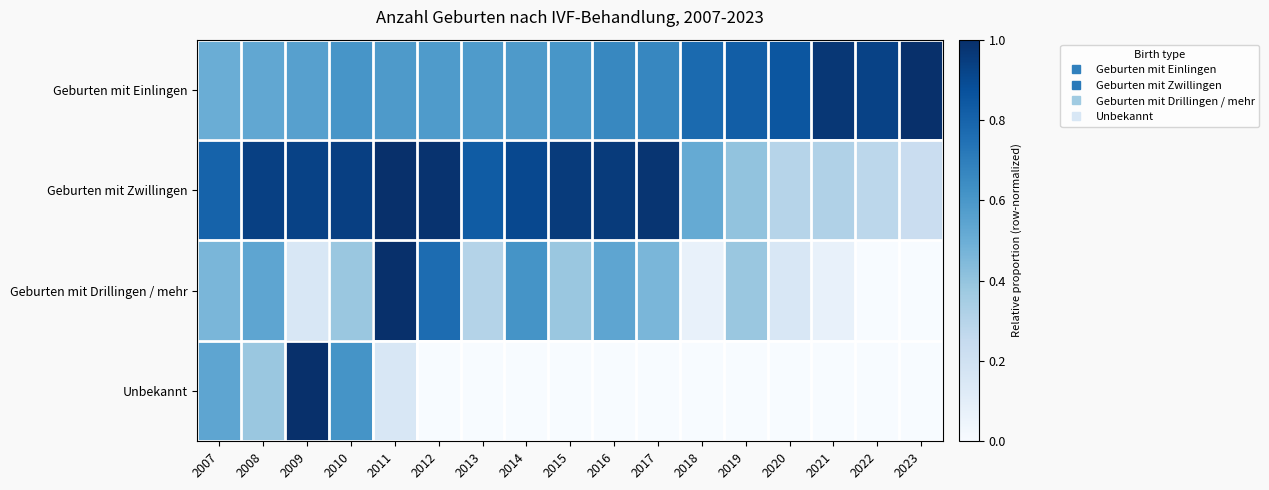

What is the maximum value shown in the chart?

1.0